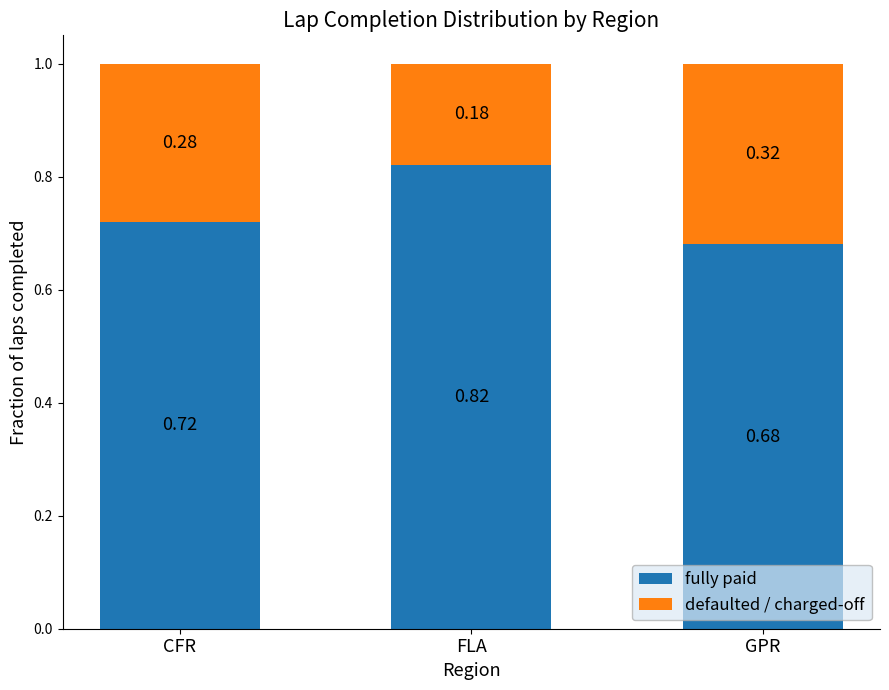

What is the total value across all series at FLA?

1.0